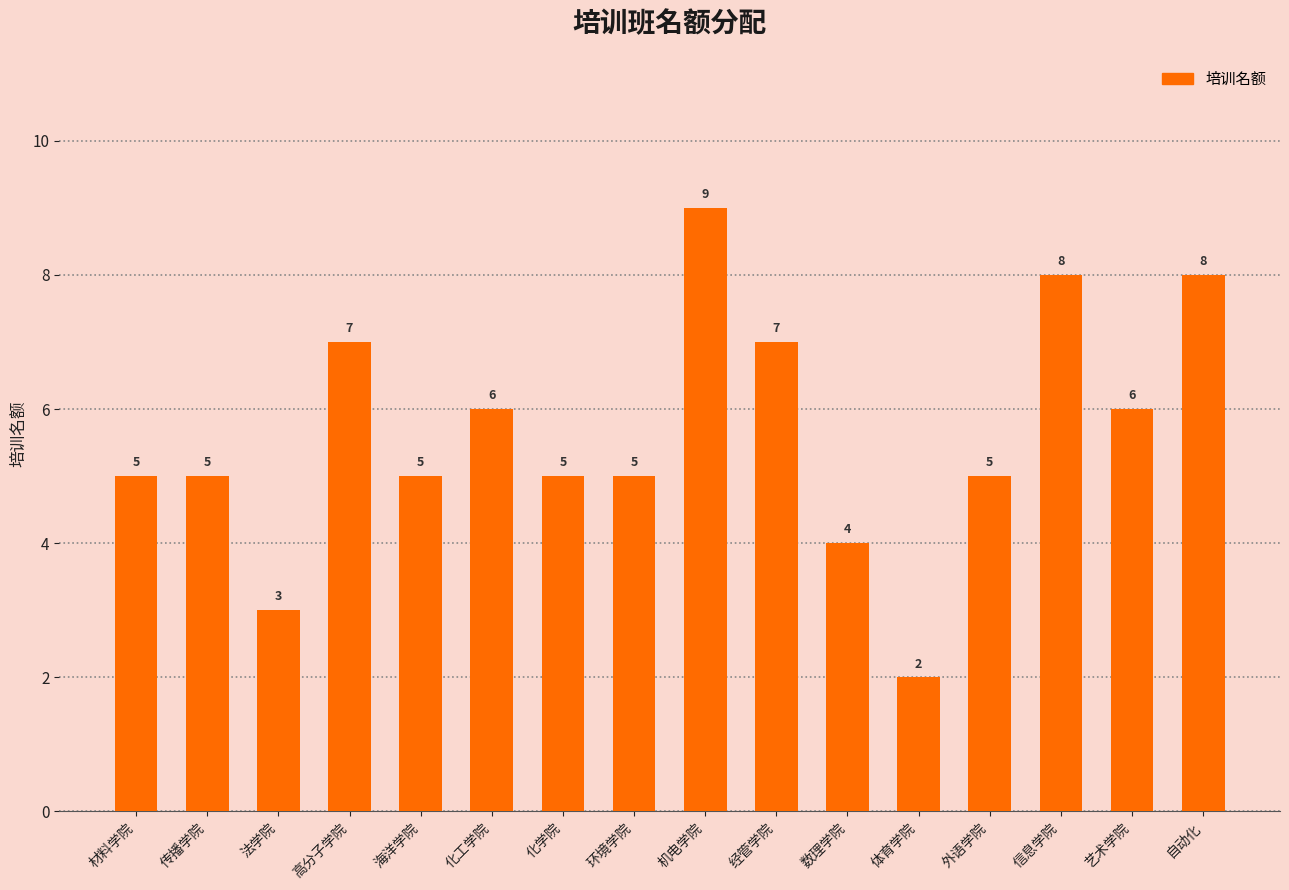

Does the chart contain any negative values?

No